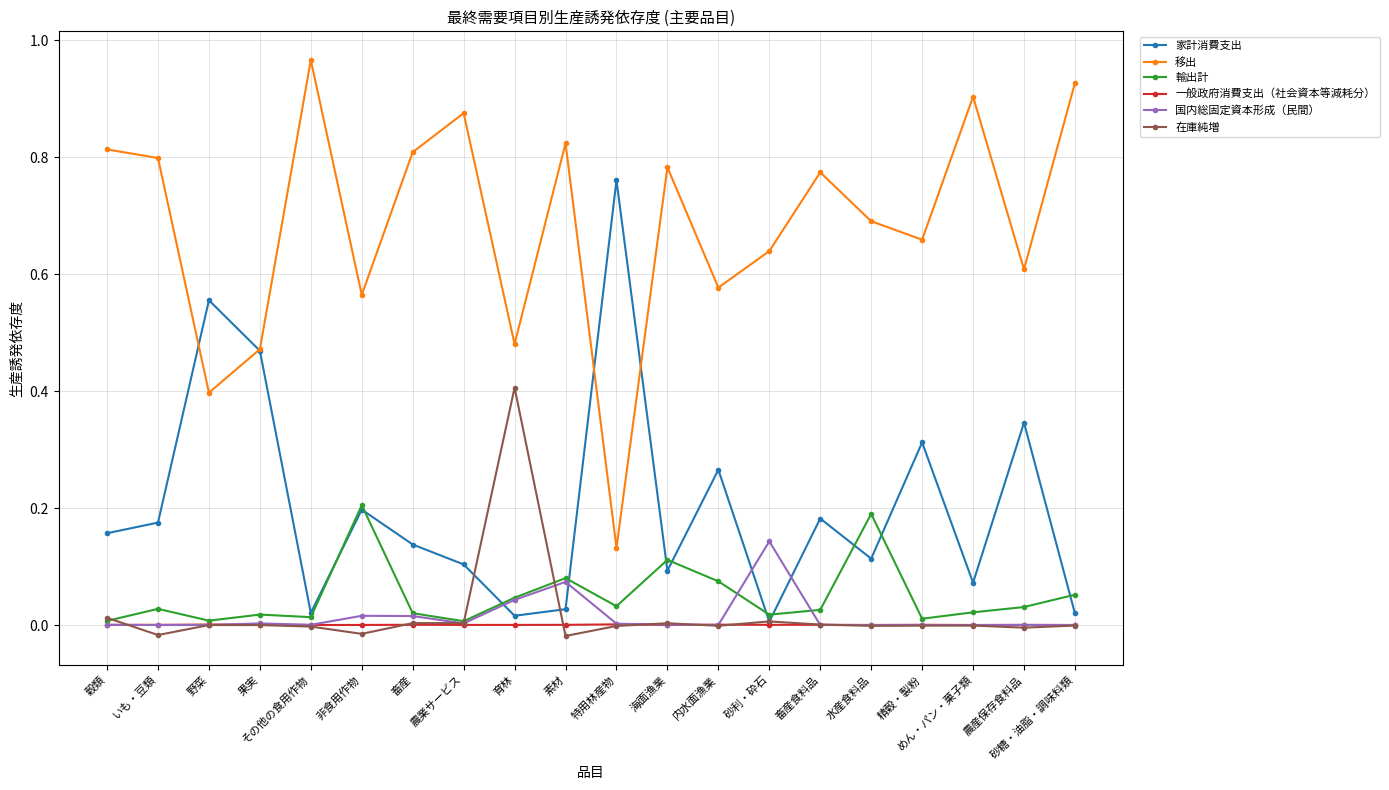

What is the label of the 8th point from the left?

農業サービス